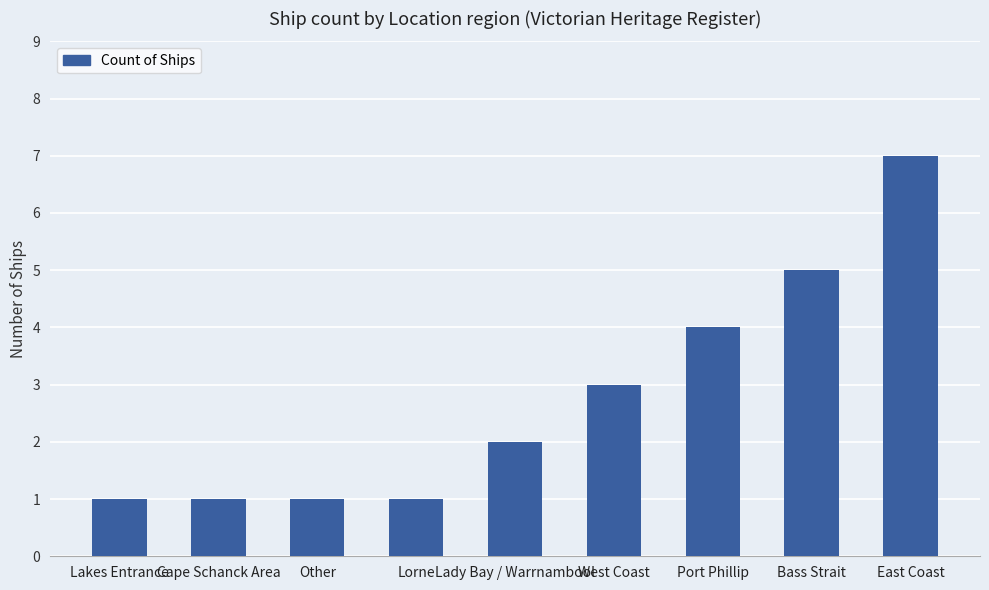

What is the value of the 3rd bar from the left?

1